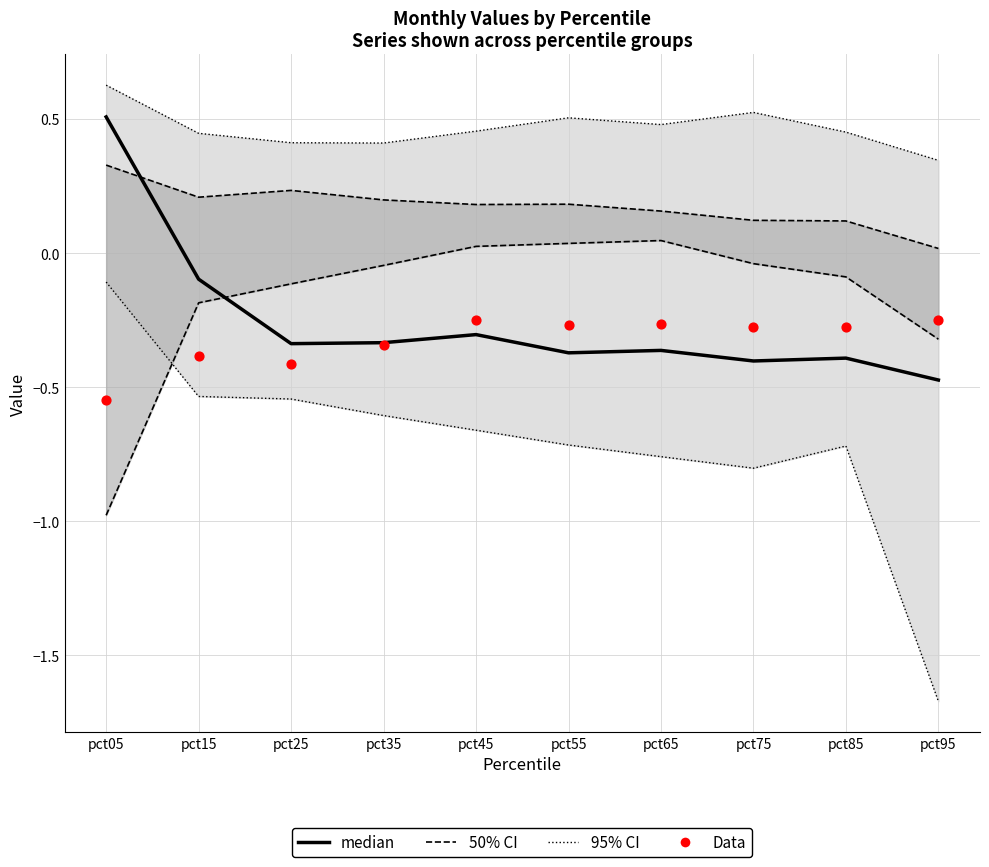

Which series has the largest total across all categories?

50% CI